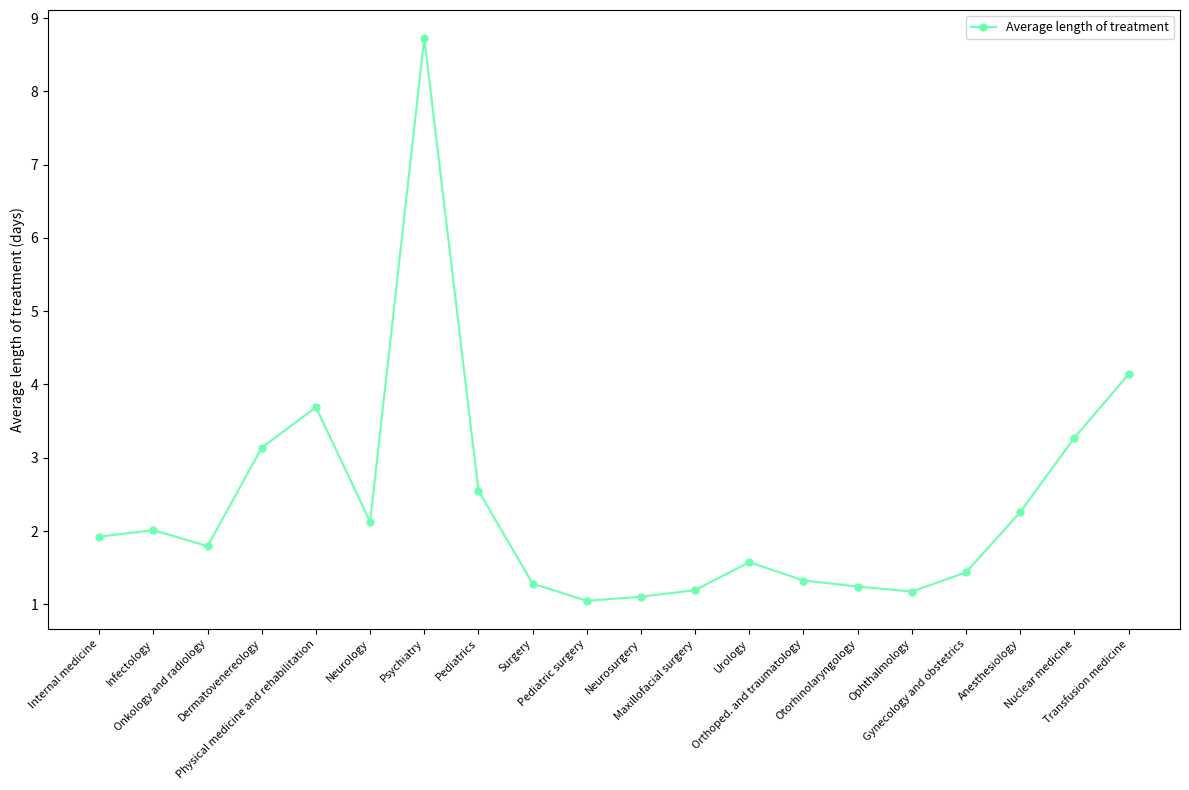

What is the sum of the values at Dermatovenereology and Transfusion medicine?

7.3